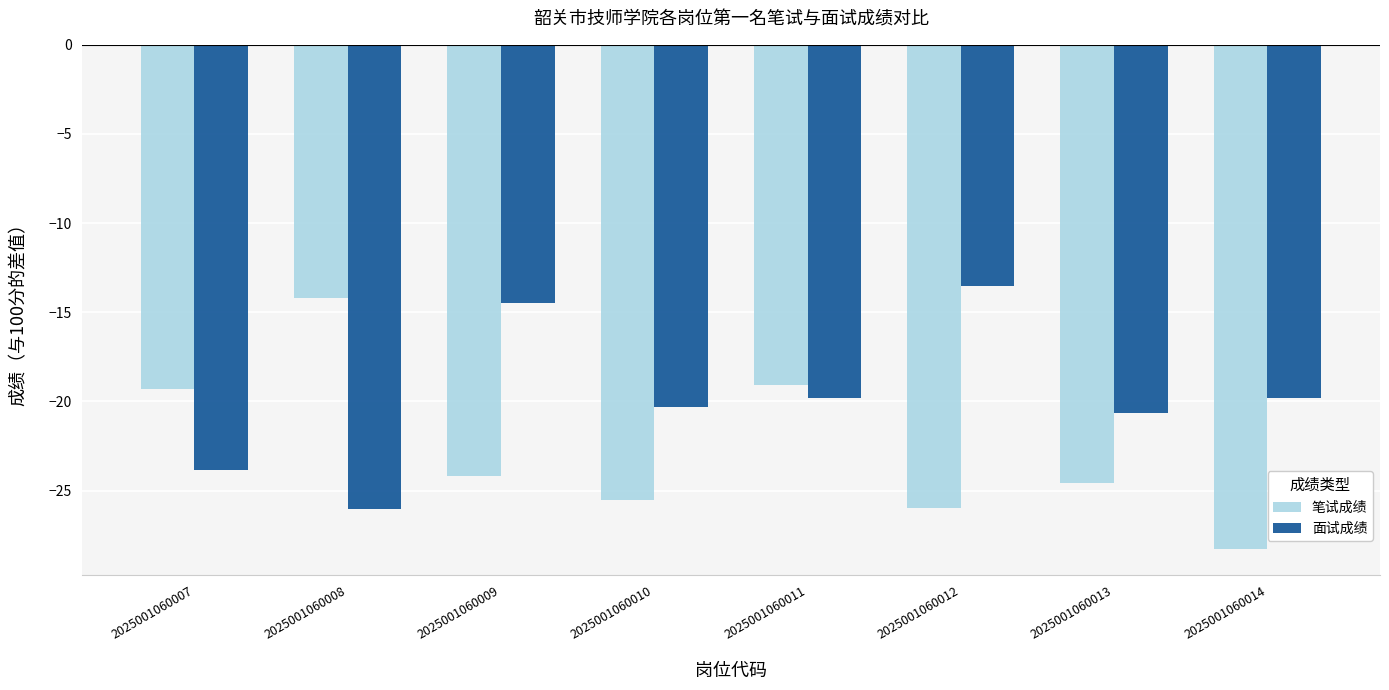

What is the average value of the 面试成绩 series?

-19.8